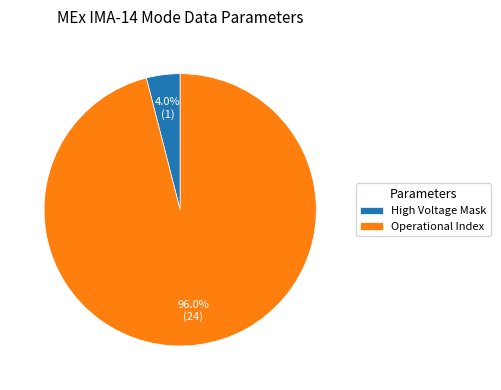

Is there any slice that represents more than half of the pie?

Yes